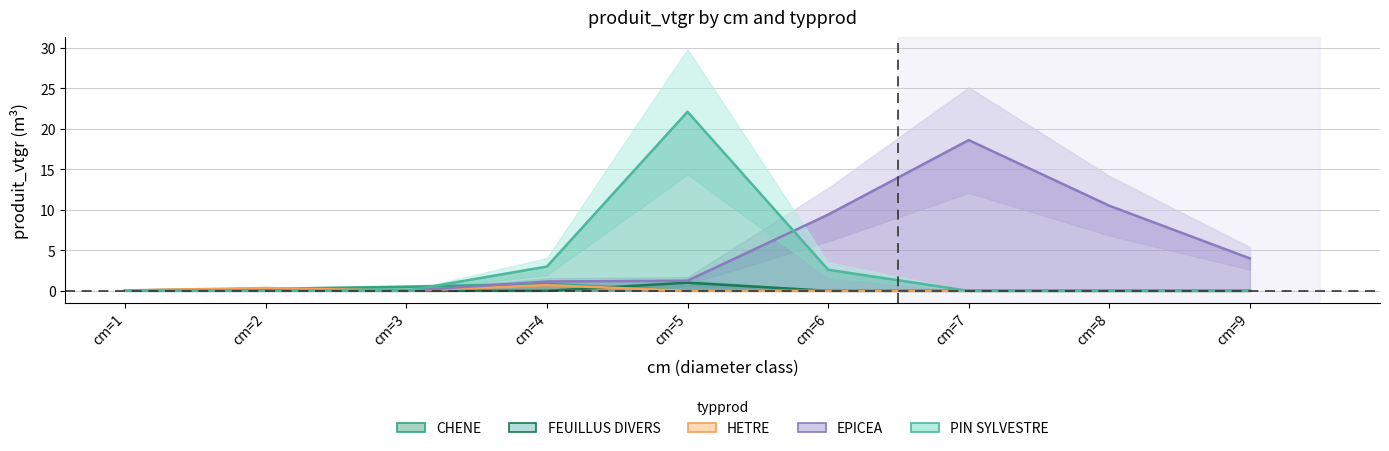

True or false: HETRE has more than 2 interior local peaks.

False